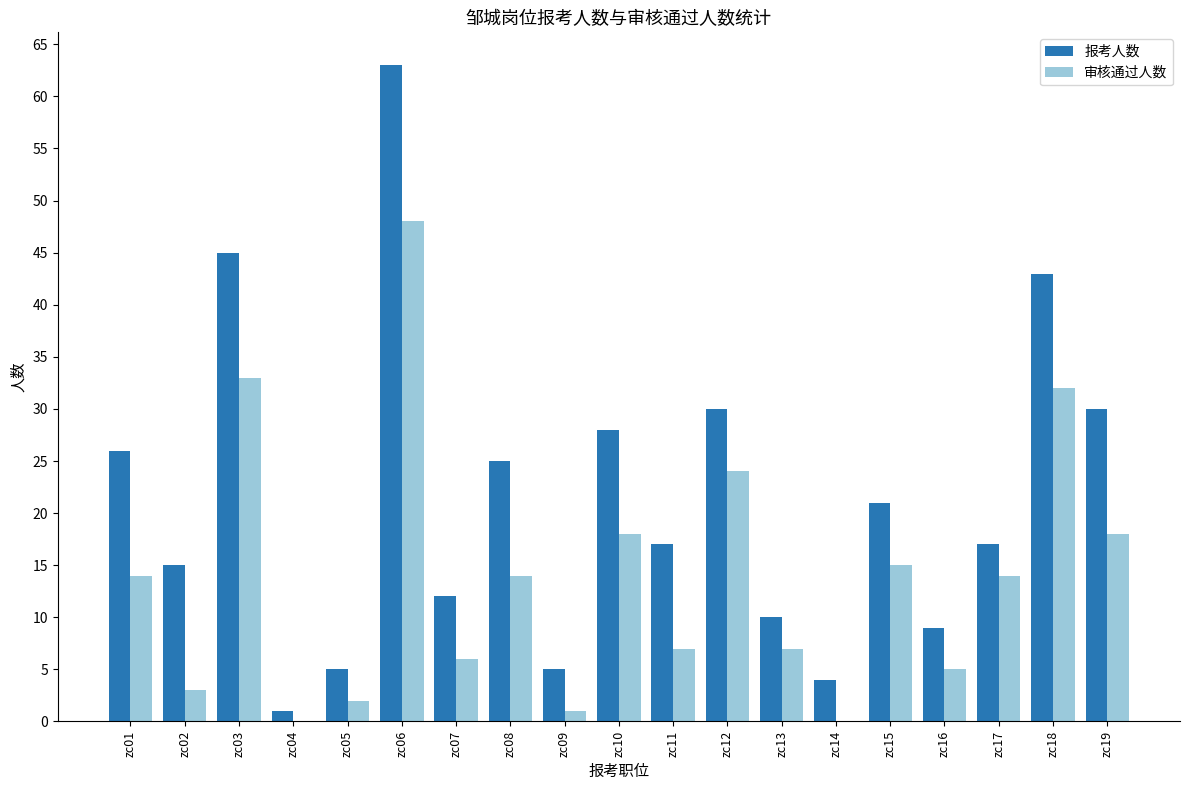

How many groups of bars are there?

19